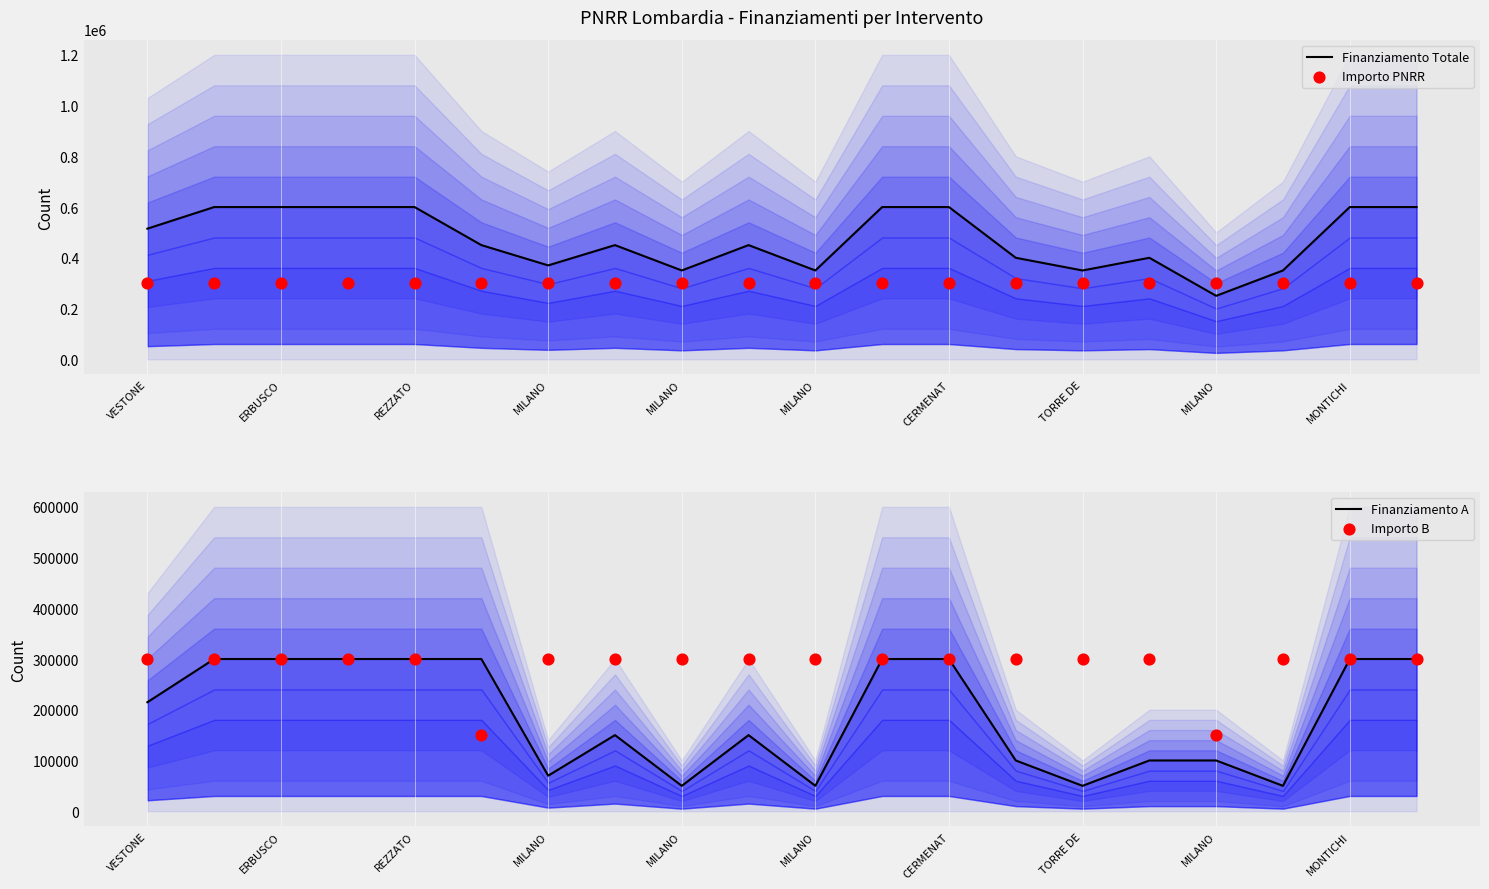

At which category is the sum across all series the highest?

ERBUSCO